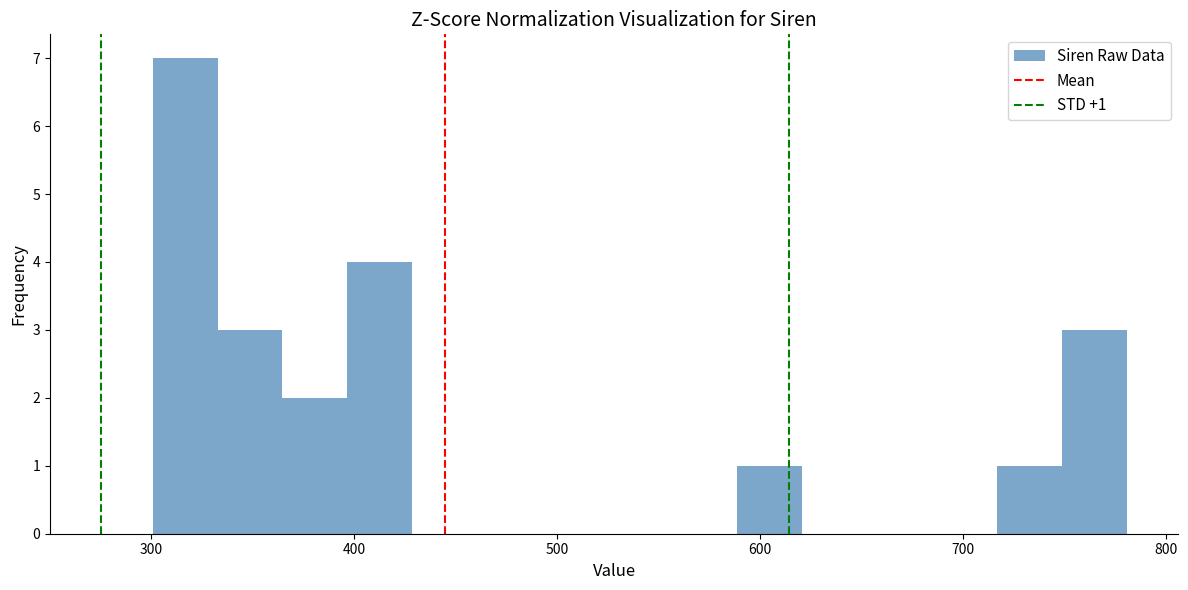

Read against the x-axis, roughly where is the centre of the tallest bar?

320